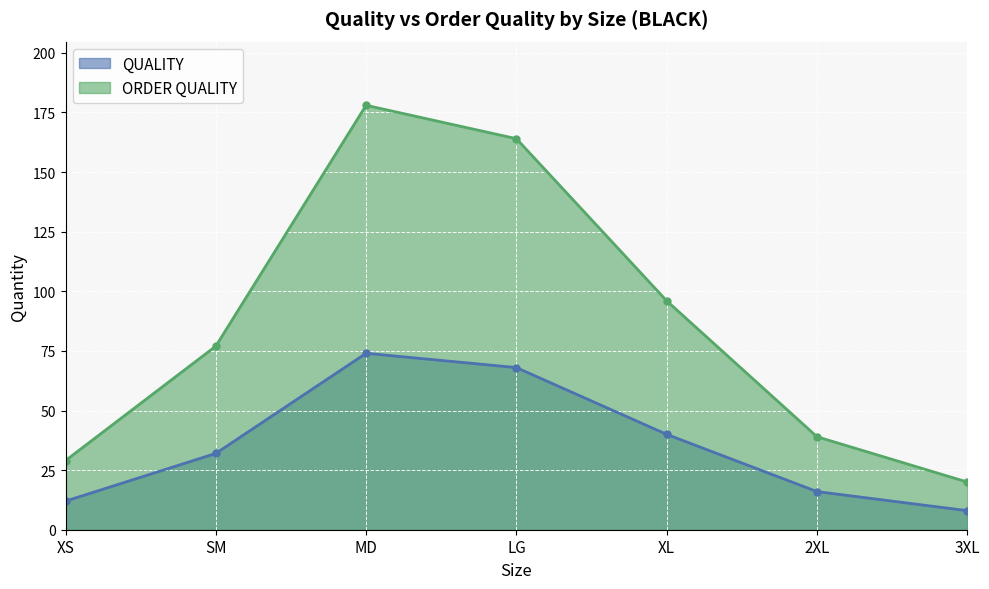

True or false: ORDER QUALITY and QUALITY intersect in this chart.

False